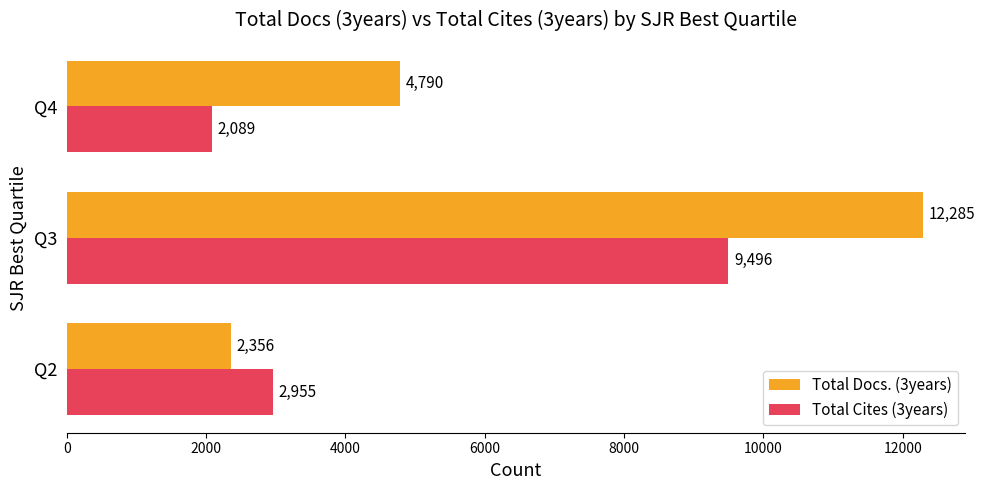

How many Total Docs. (3years) values are between 2356 and 12285?

3